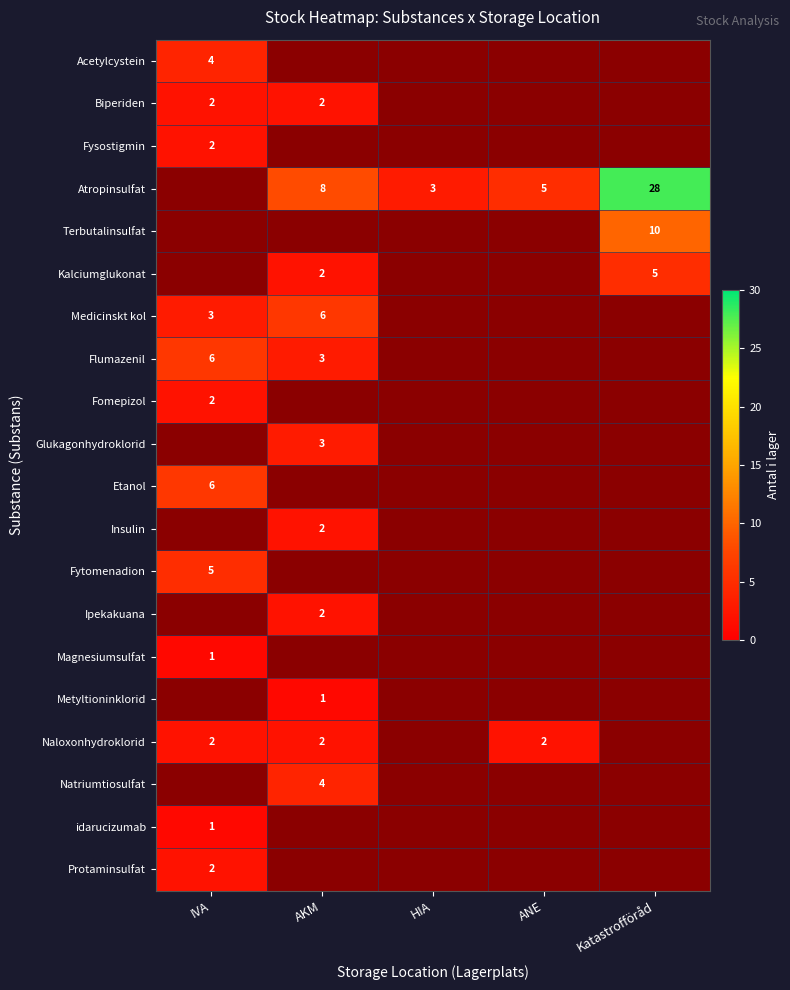

Is it true that Biperiden equals 2 at AKM?

True